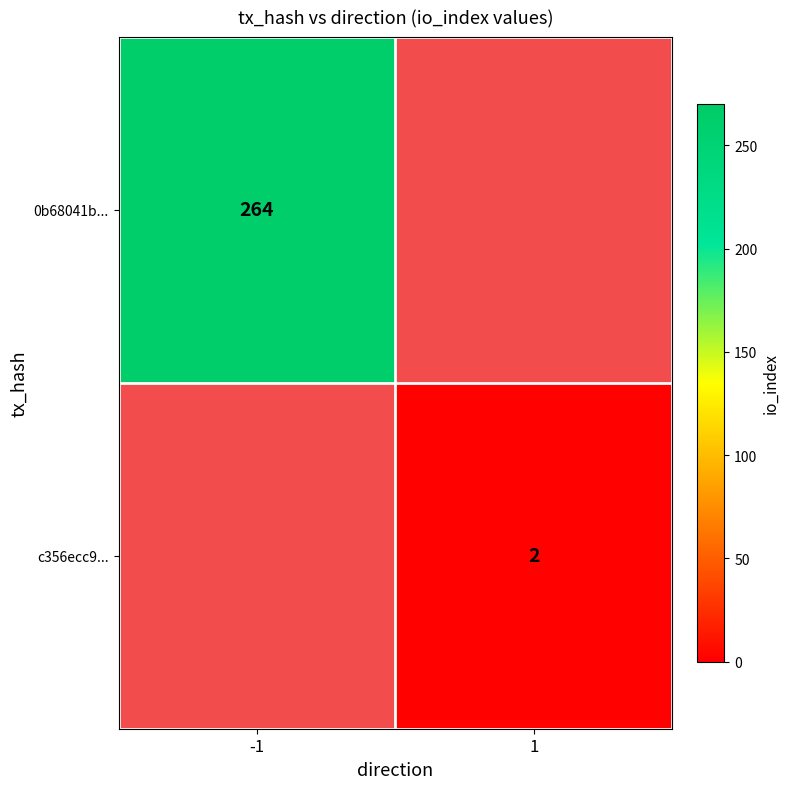

Count the number of categories in the chart.

2